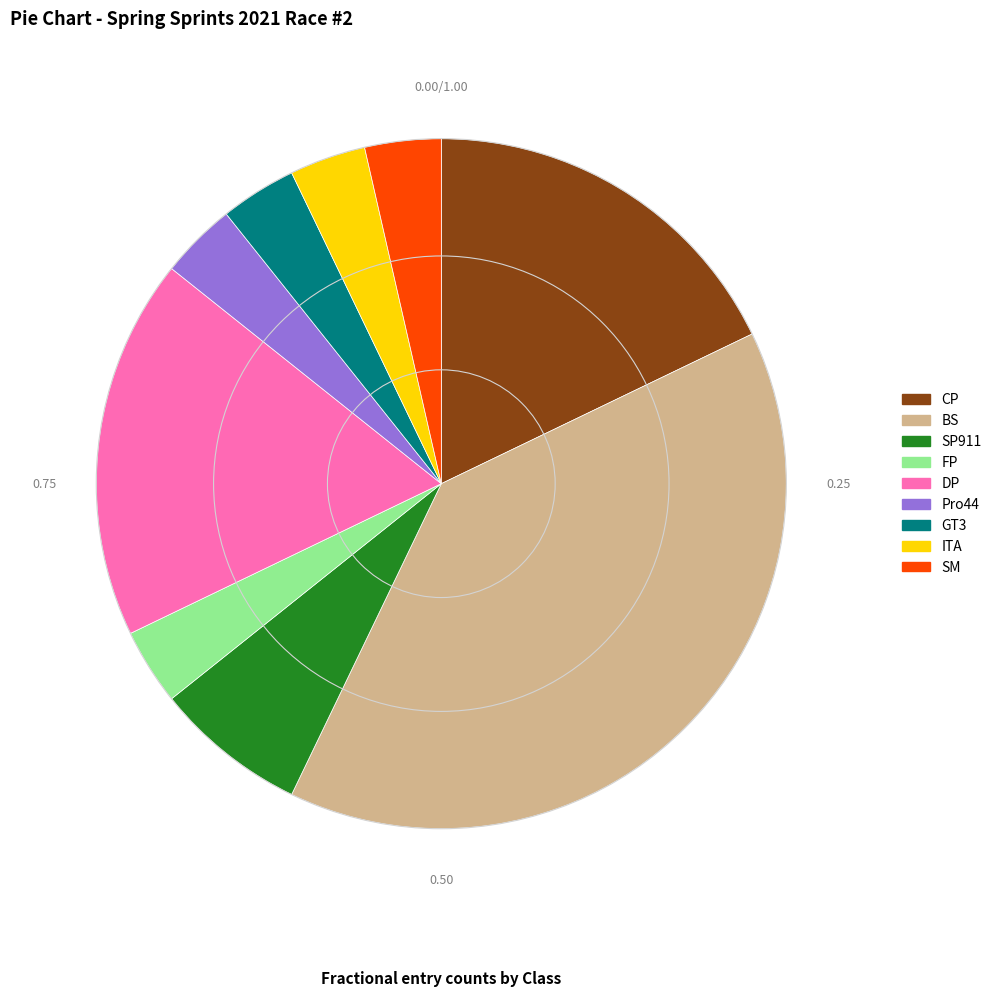

Do Pro44 and GT3 together represent more than half of the pie?

No